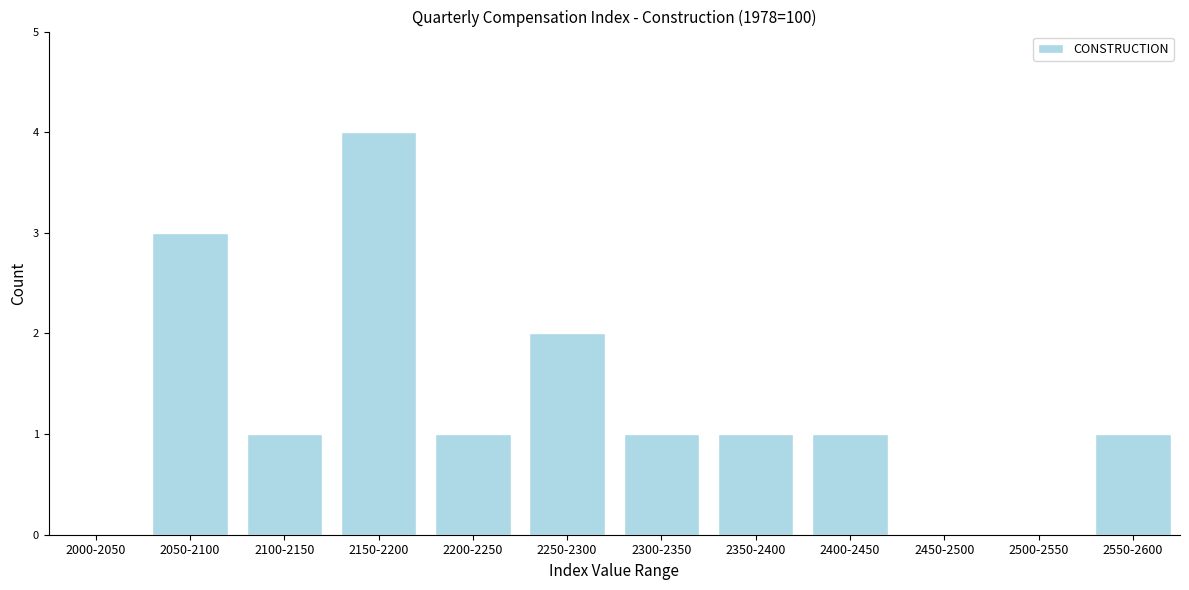

Reading left to right, transcribe all the data shown in this chart.

2000-2050=0	2050-2100=3	2100-2150=1	2150-2200=4	2200-2250=1	2250-2300=2	2300-2350=1	2350-2400=1	2400-2450=1	2450-2500=0	2500-2550=0	2550-2600=1